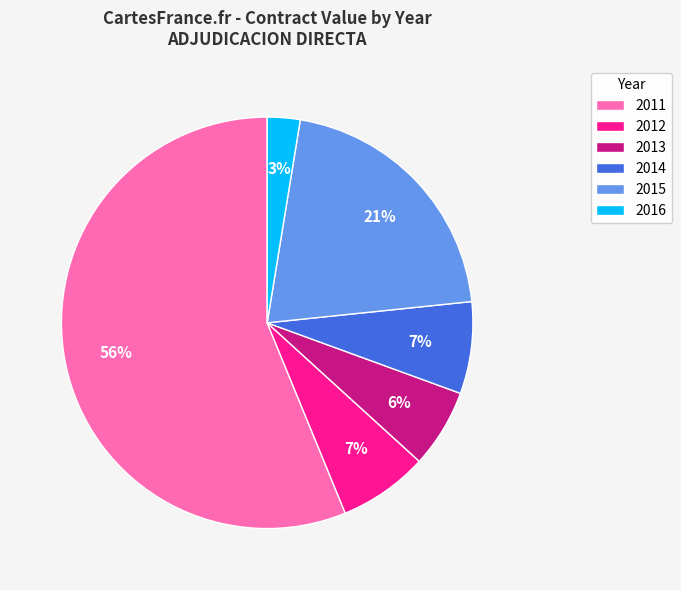

The 2011 slice represents 56% of the pie. True or false?

True